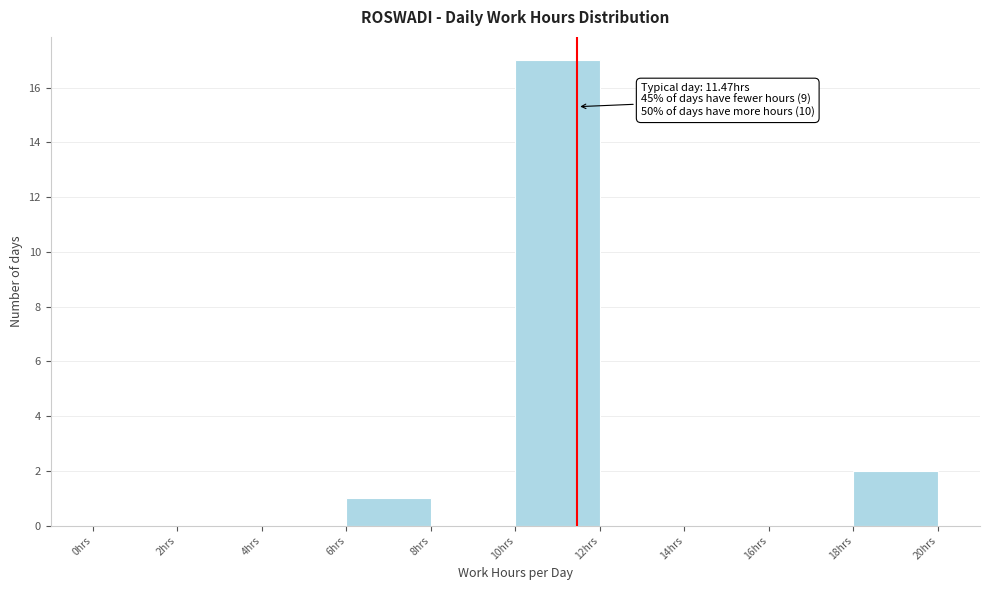

Which range on the x-axis has the tallest bar?

10 to 12